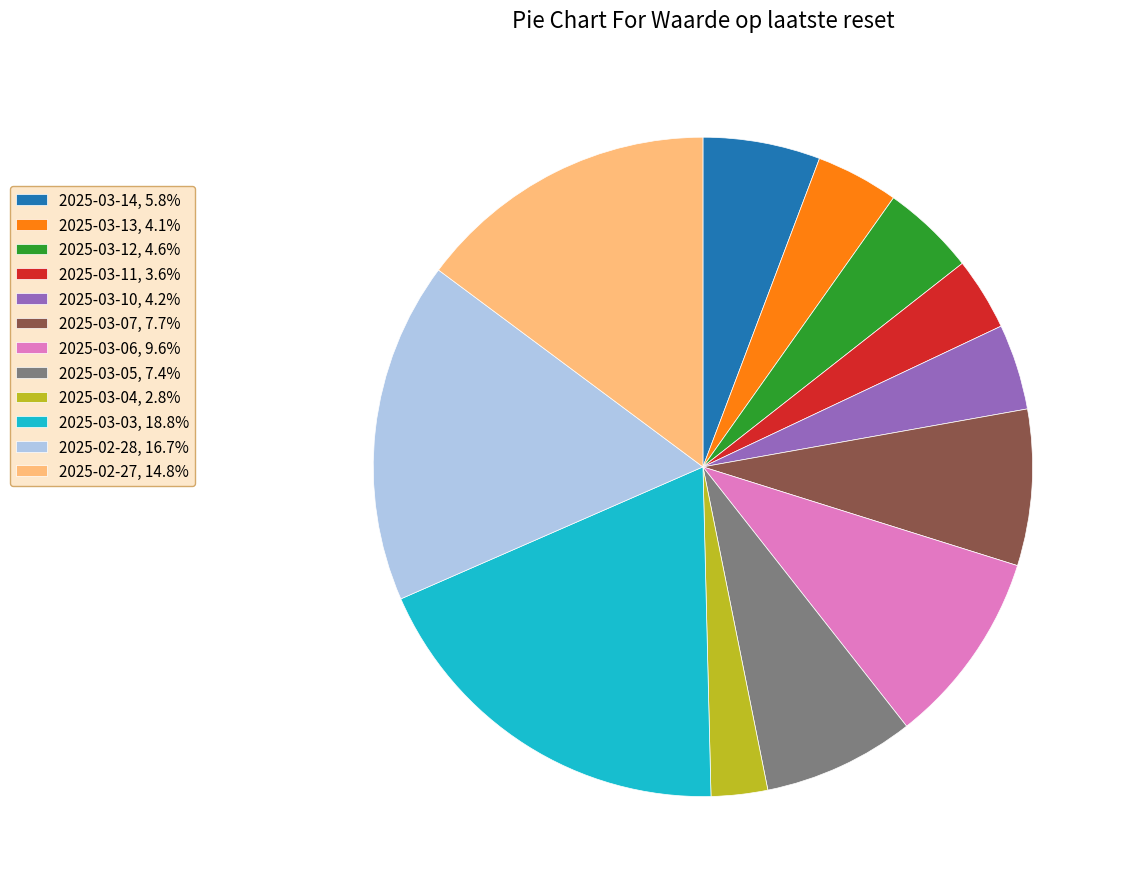

Does 2025-03-04 represent more than half of the total?

No